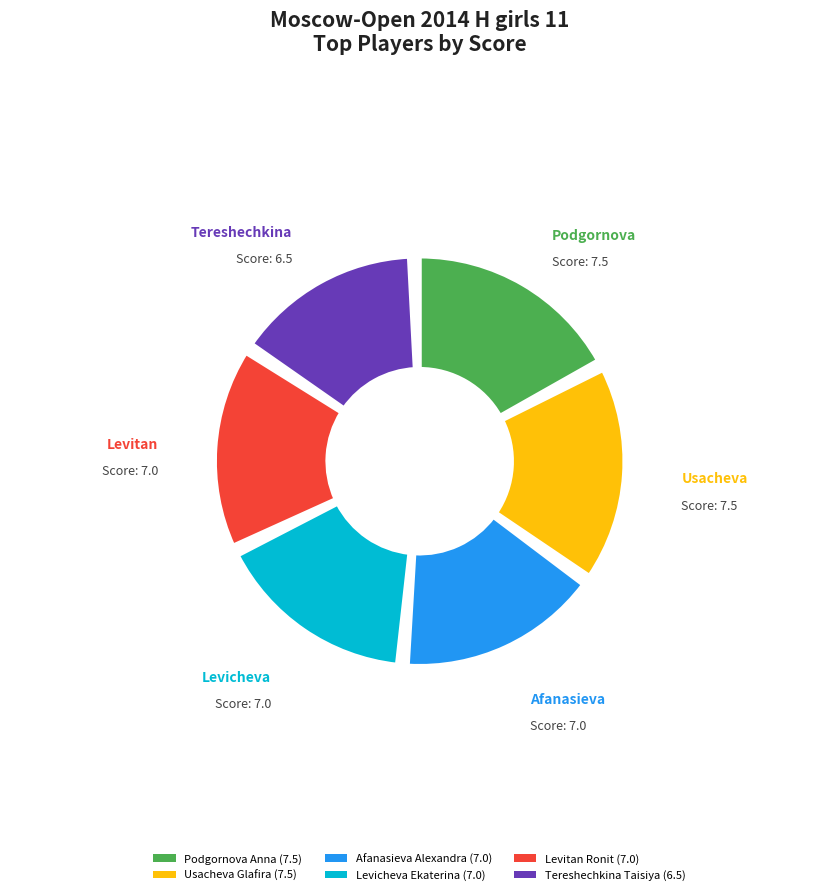

True or false: Usacheva Glafira accounts for 18% of the total.

True